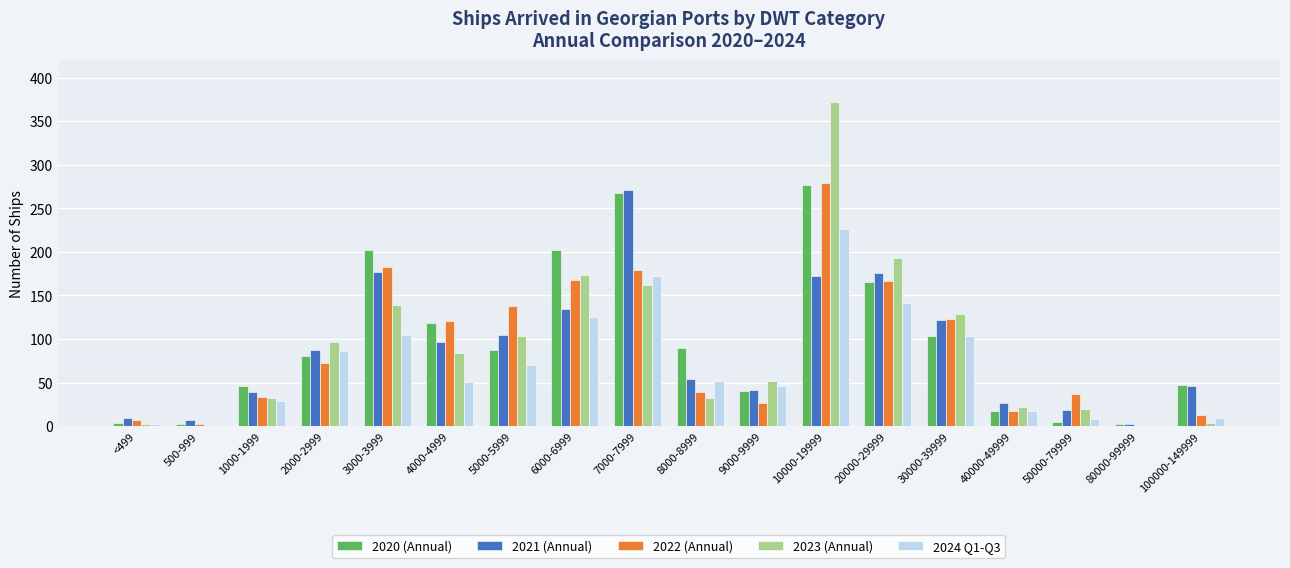

What is the sum of the 2022 (Annual) values at 8000-8999 and 2000-2999?

112